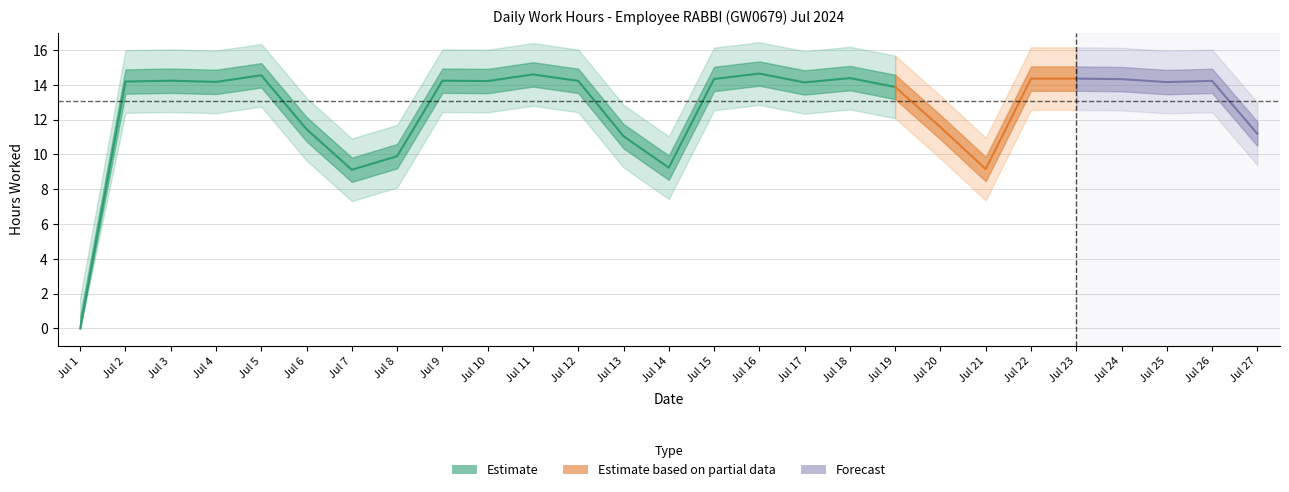

What is the greatest value displayed?

14.7